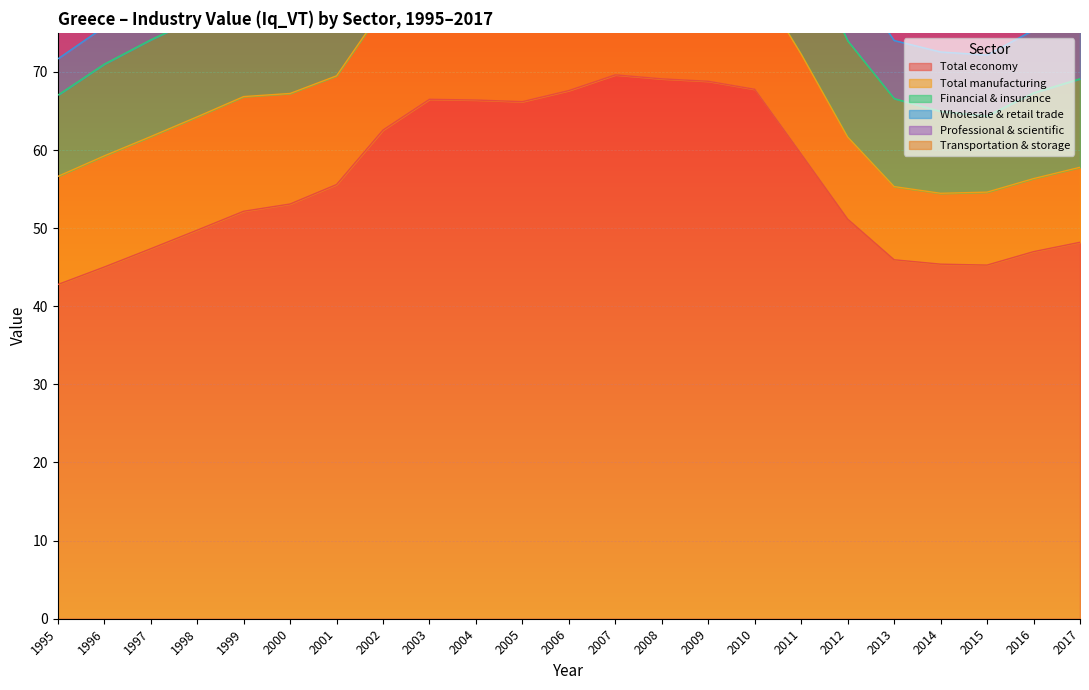

What is the difference between the Professional & scientific values at 2008 and 2009?

0.2